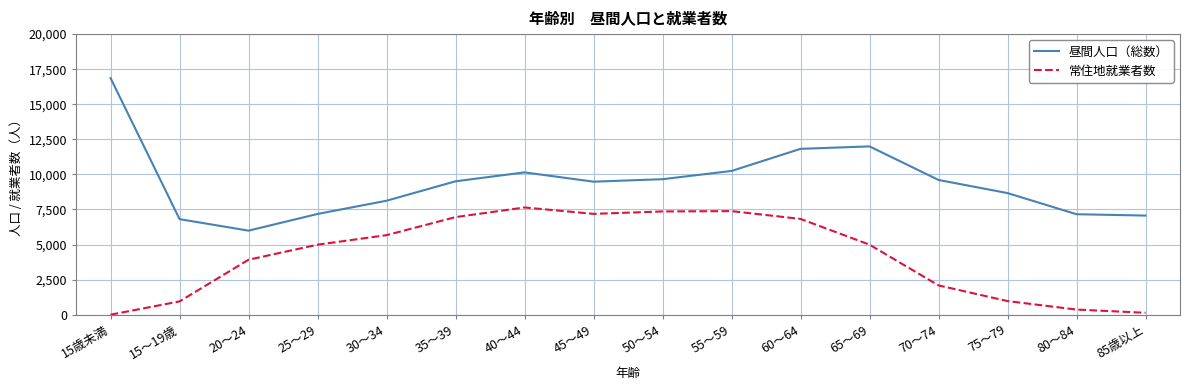

At which label is 昼間人口（総数） closest to 11427?

60～64